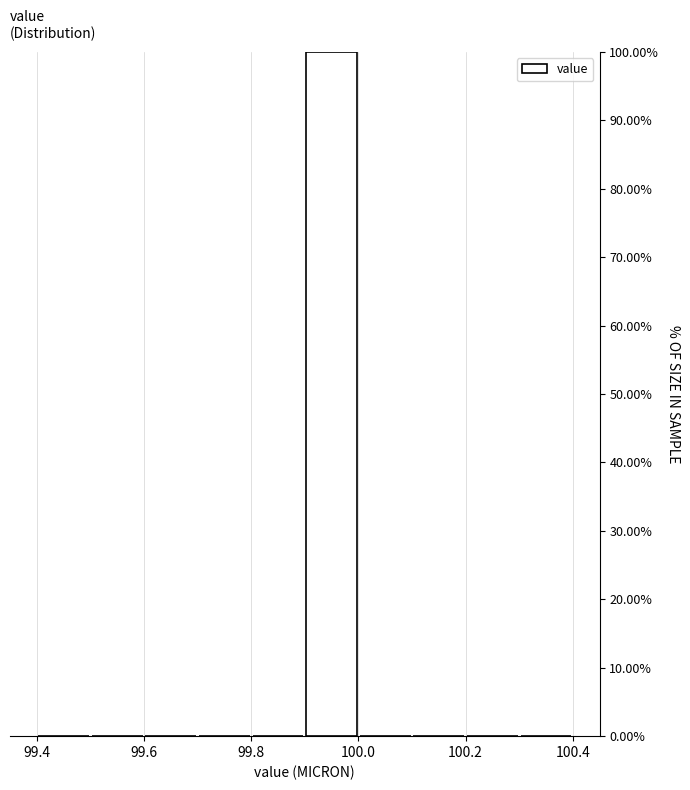

What is the height of the bar covering 99.9 to 100.0 on the x-axis? The values are not printed on the chart, so give them approximately, as read against the axis.

100